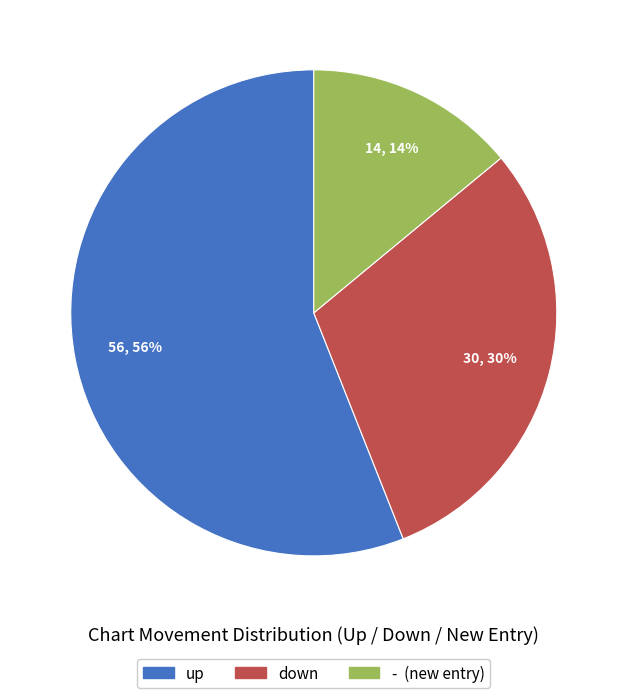

Between - and up, which is larger?

up